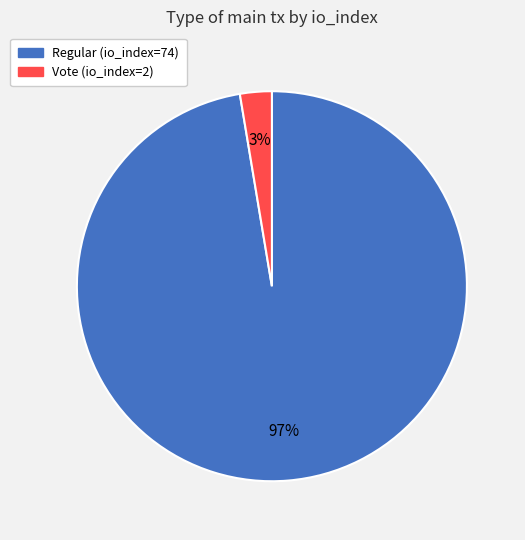

True or false: Regular (io_index=74) accounts for 97% of the total.

True